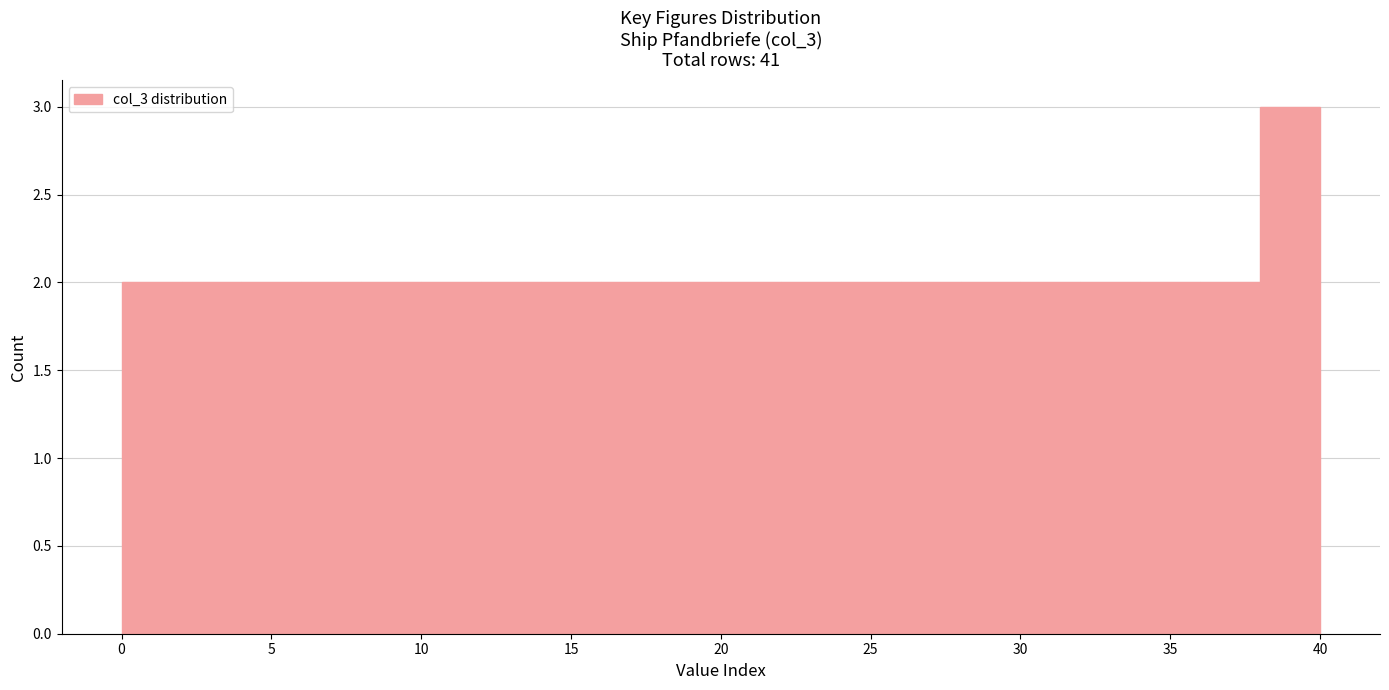

Over which range of the x-axis is the bar tallest?

38 to 40